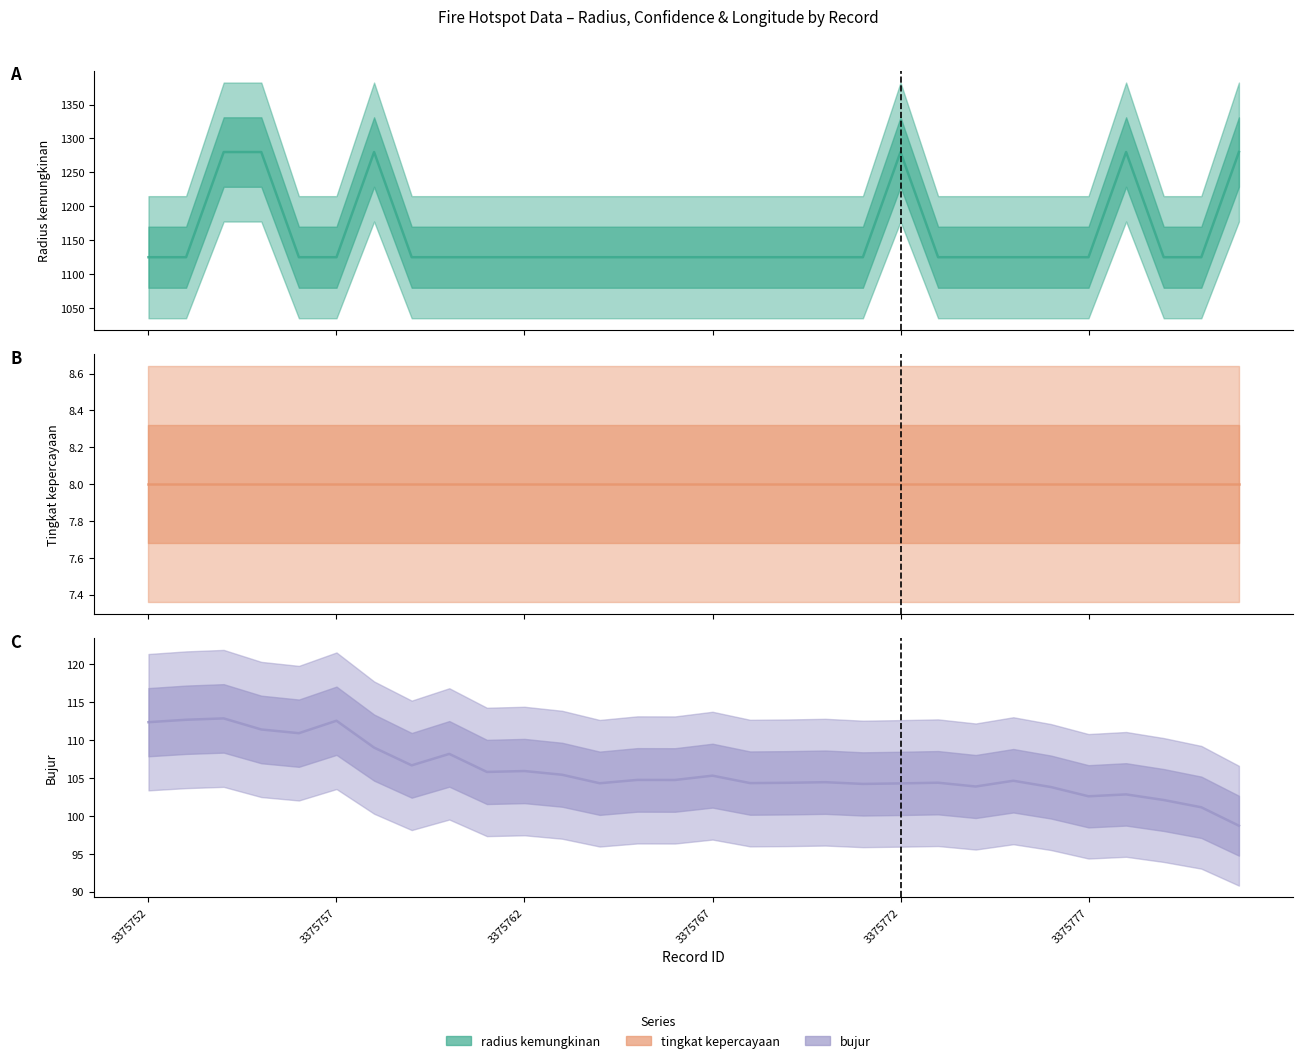

Is this an area chart (filled region under the line)?

No